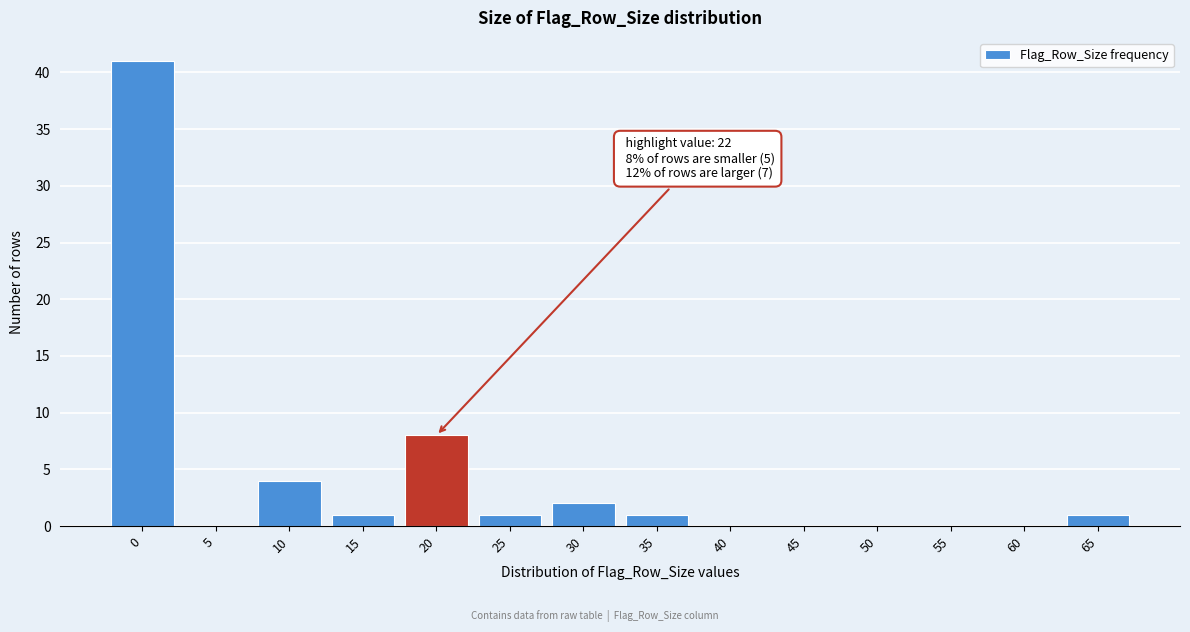

Reading right to left, extract all data points from this chart.

65=1	60=0	55=0	50=0	45=0	40=0	35=1	30=2	25=1	20=8	15=1	10=4	5=0	0=41